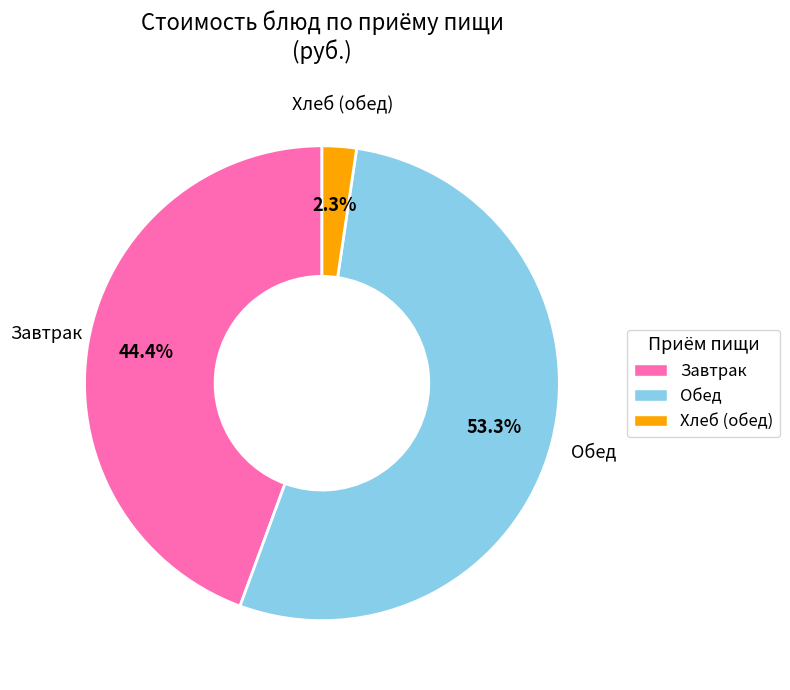

Does Хлеб (обед) account for over 50% of the chart?

No